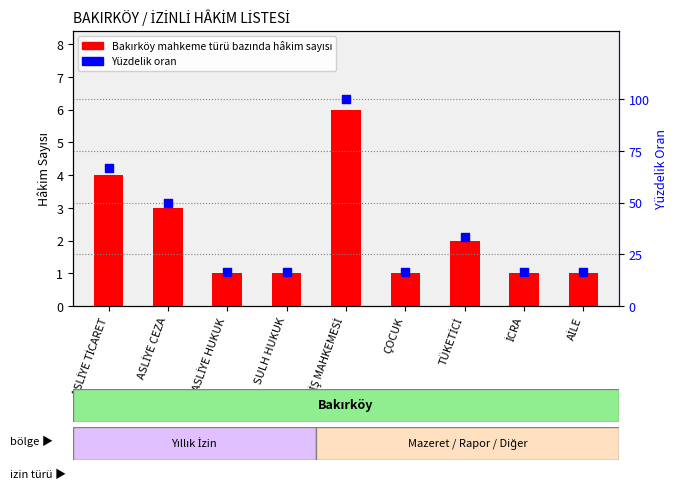

Which series has the largest total across all categories?

Yüzdelik oran